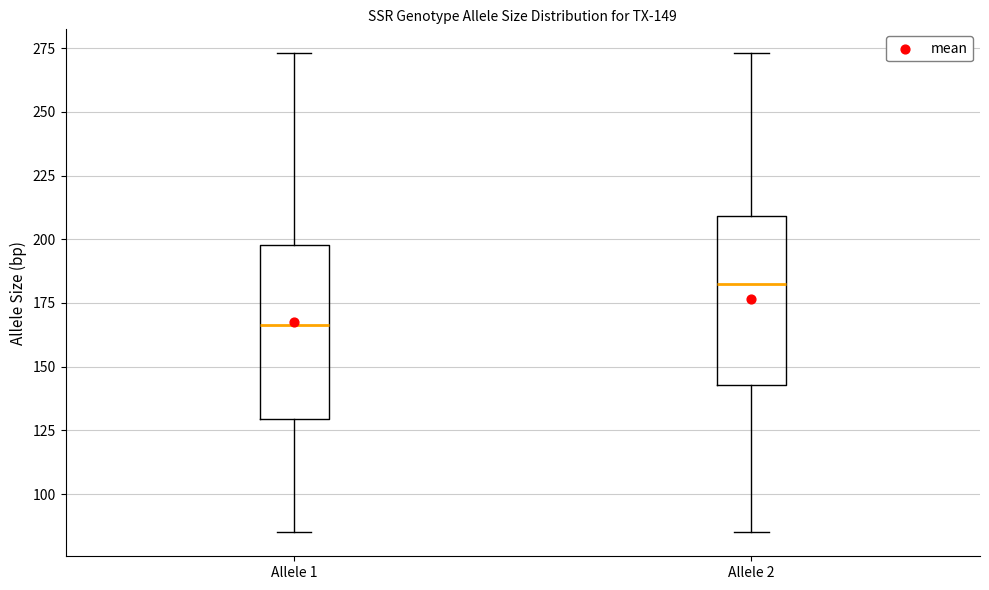

Which box's median line is the lowest?

Allele 1